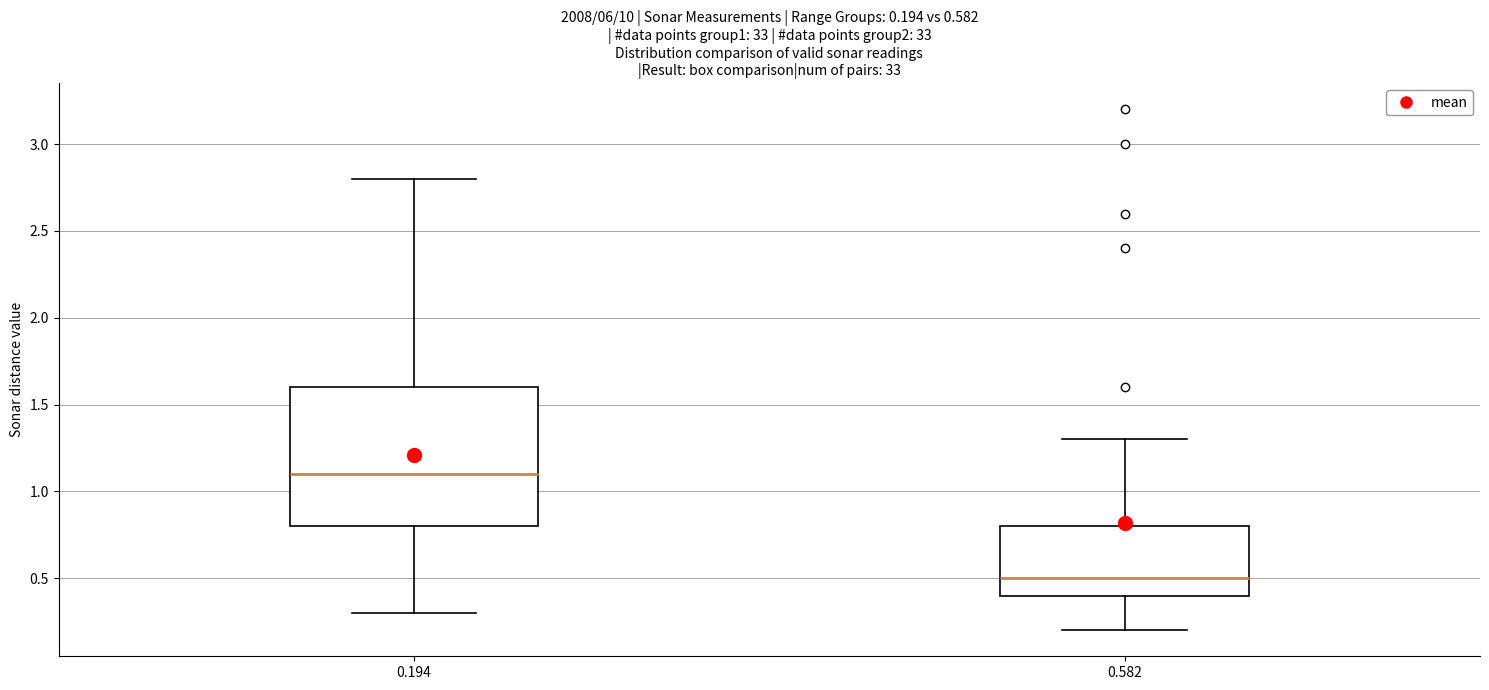

Comparing the boxes themselves (not the whiskers), which one is the tallest?

0.194